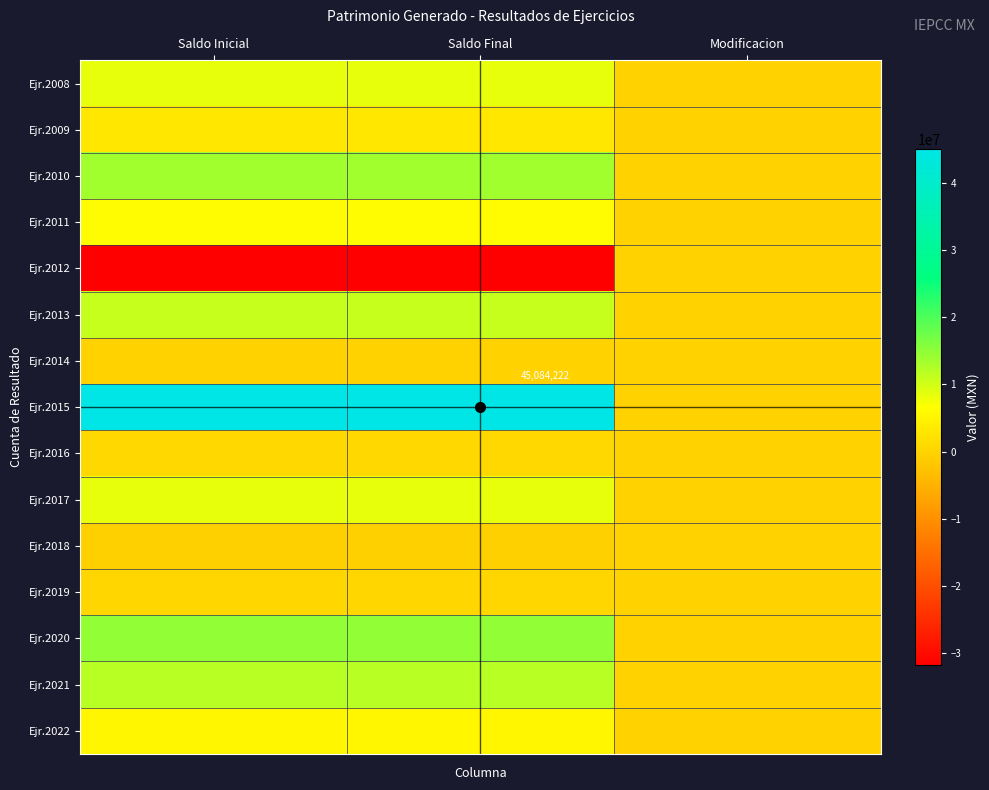

Which series has the largest total across all categories?

Ejr.2015